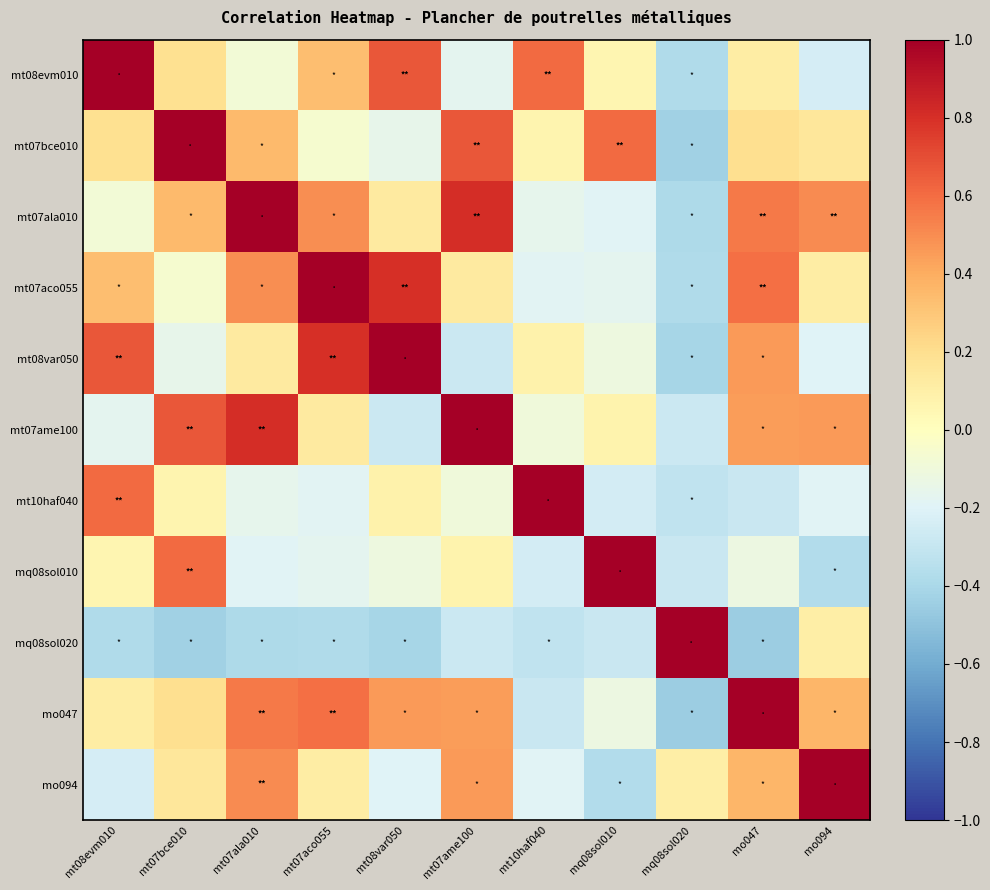

Which series has the largest total across all categories?

mt07ala010